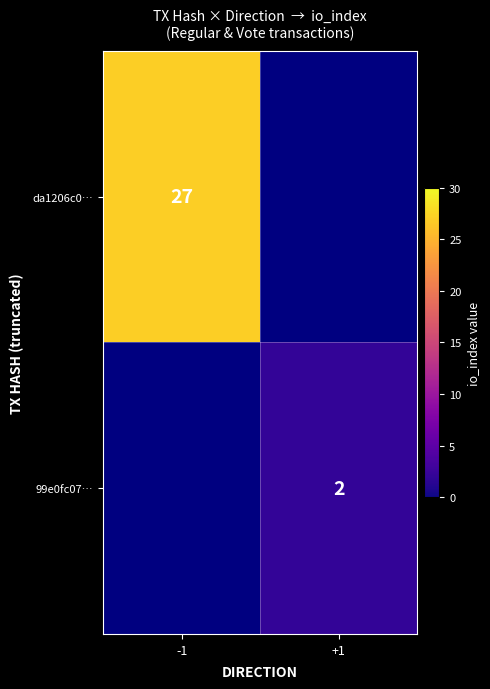

What is the total value across all series at -1?

27